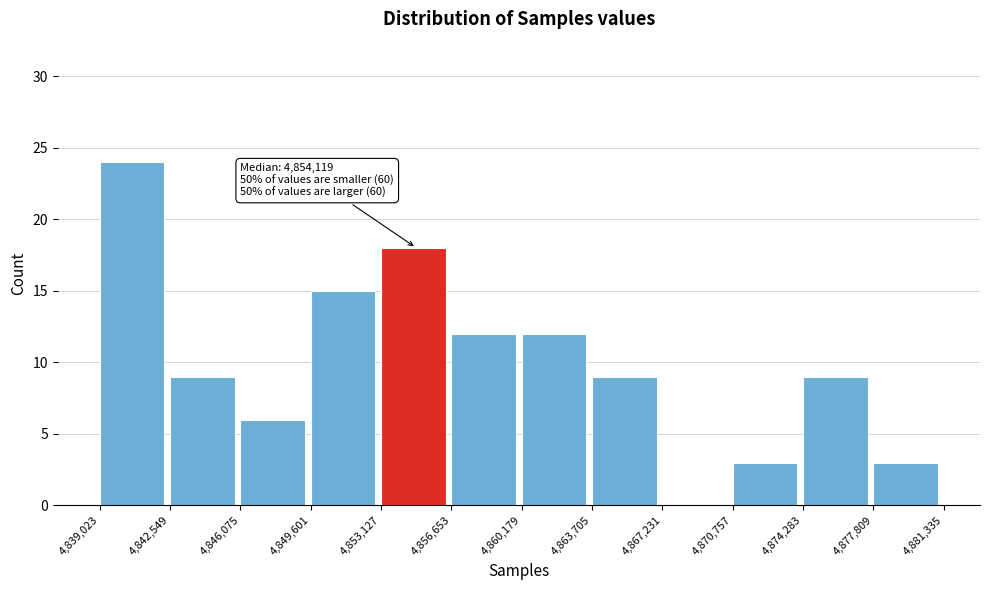

Which range on the x-axis has the tallest bar?

4,839,023 to 4,842,549